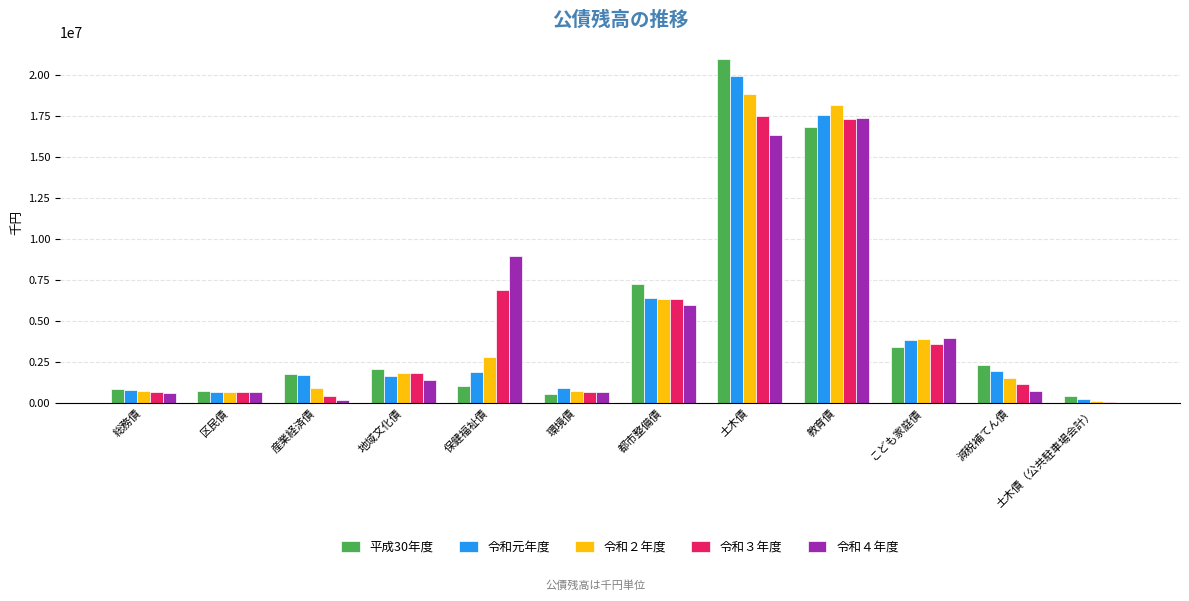

What is the sum of all 令和元年度 values?

57693152.2